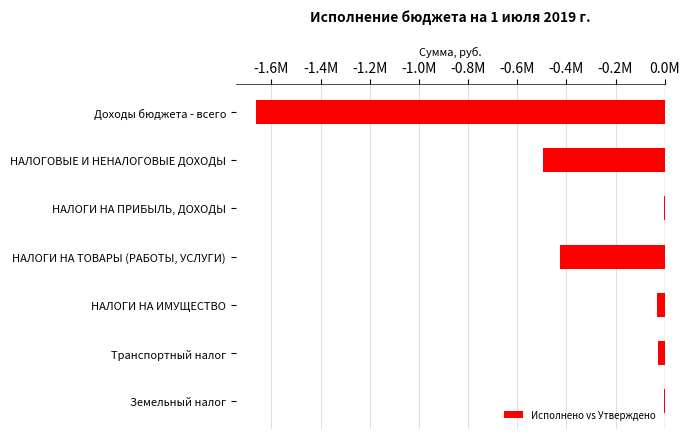

What is the minimum value shown in the chart?

-1661865.4